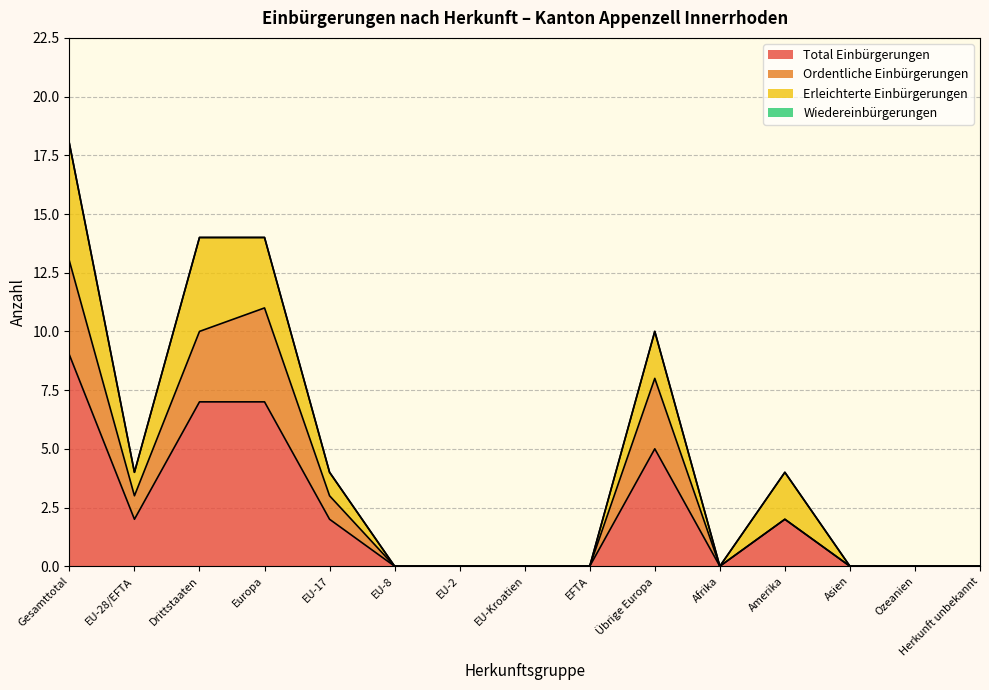

How many interior local peaks does the Ordentliche Einbürgerungen series have?

3